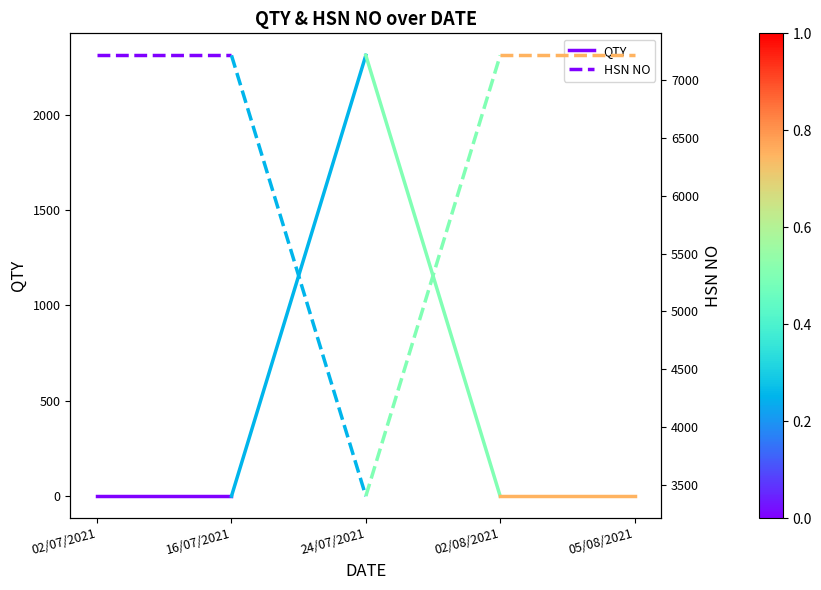

What is the average value of the QTY series?

1